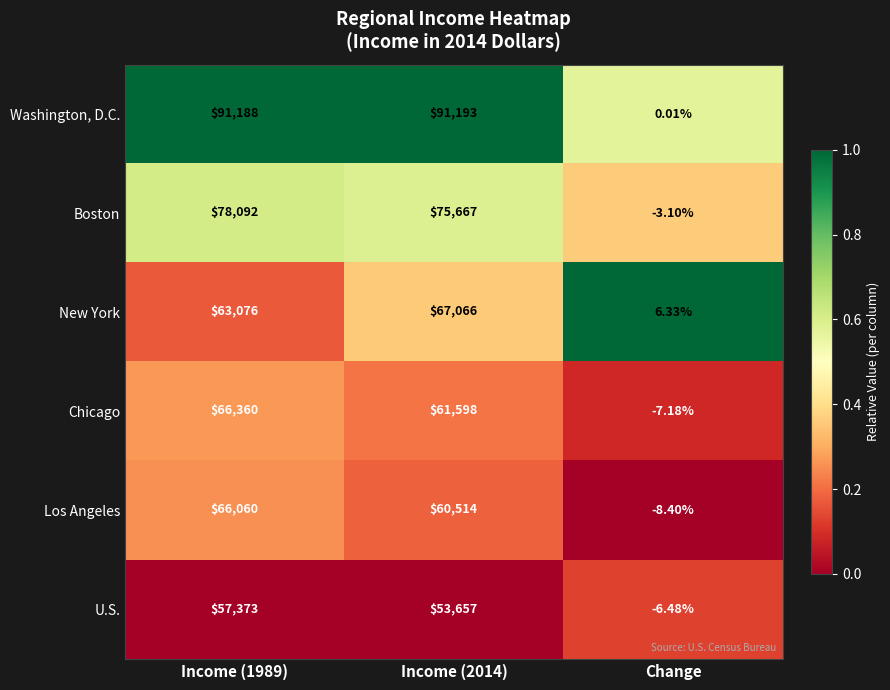

Rank the series by their maximum value, from highest to lowest.

Washington, D.C., Boston, New York, Chicago, Los Angeles, U.S.